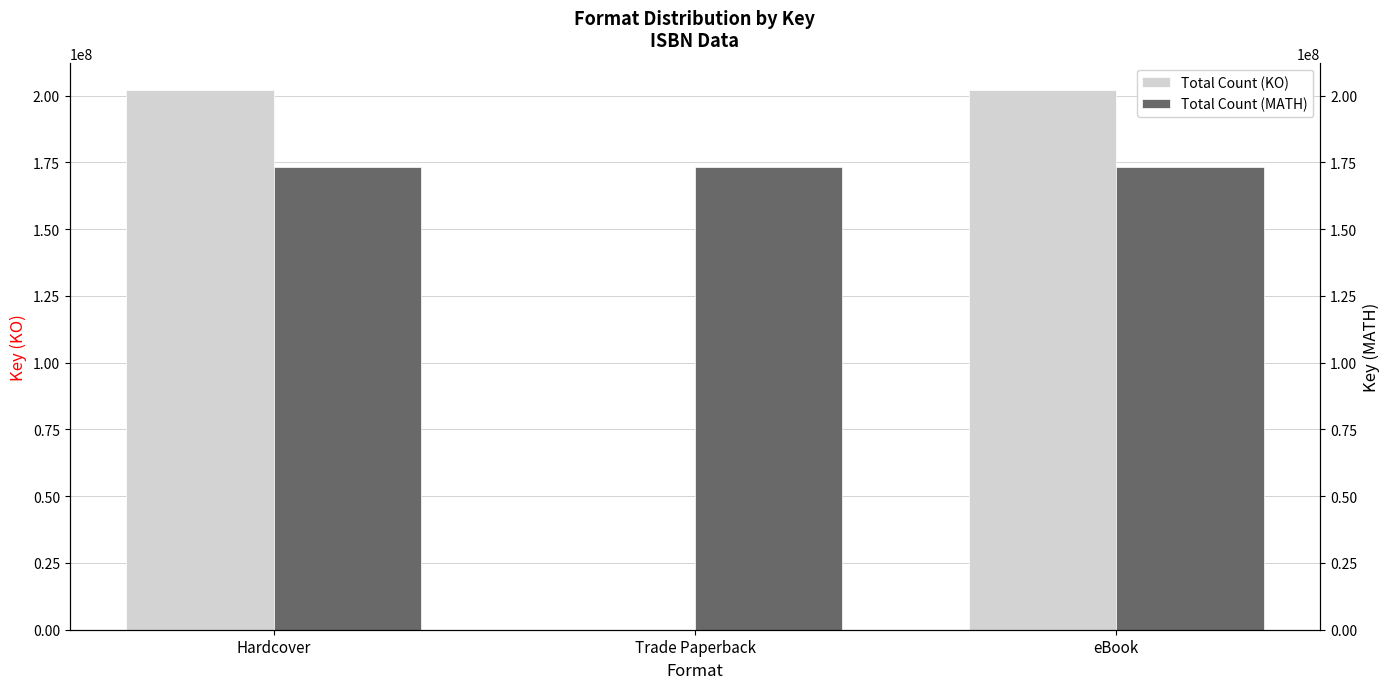

What is the value of the Total Count (KO) bar at the 1st from the left?

202243761